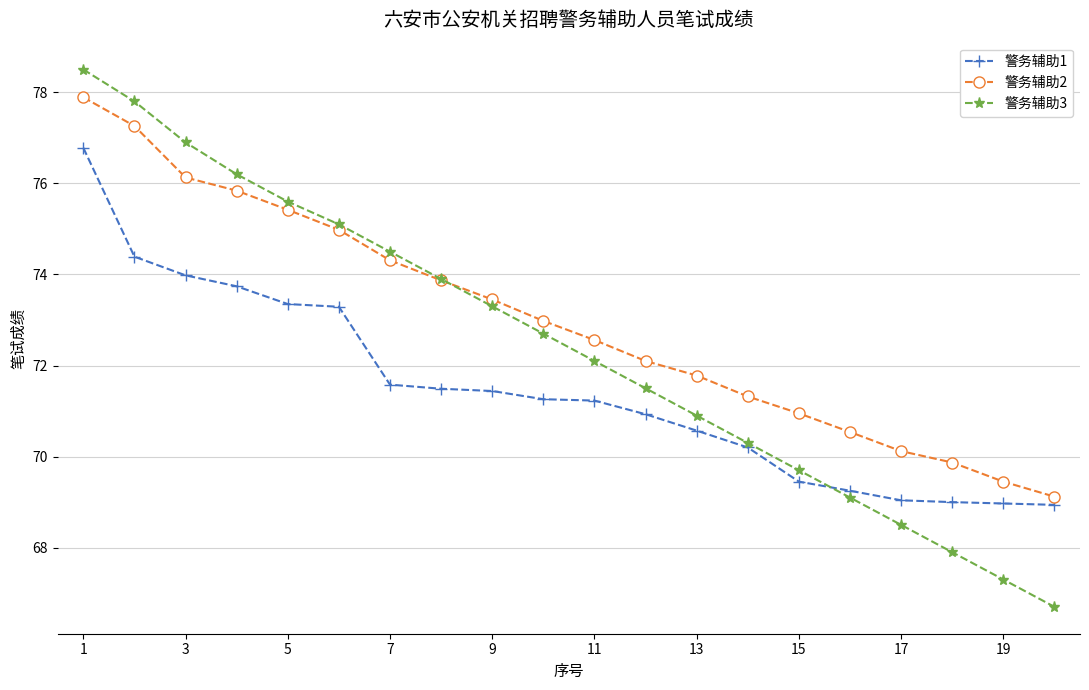

Which series has the largest total across all categories?

警务辅助2